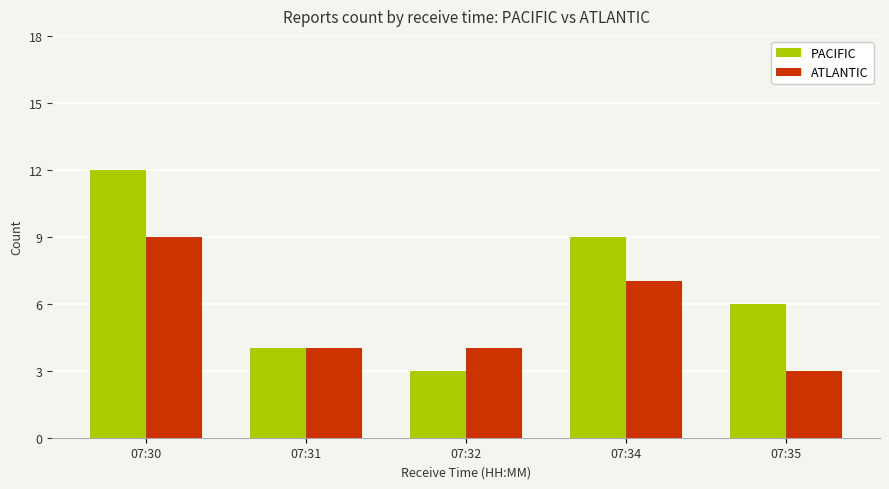

The value of ATLANTIC at 07:31 is 4. True or false?

True